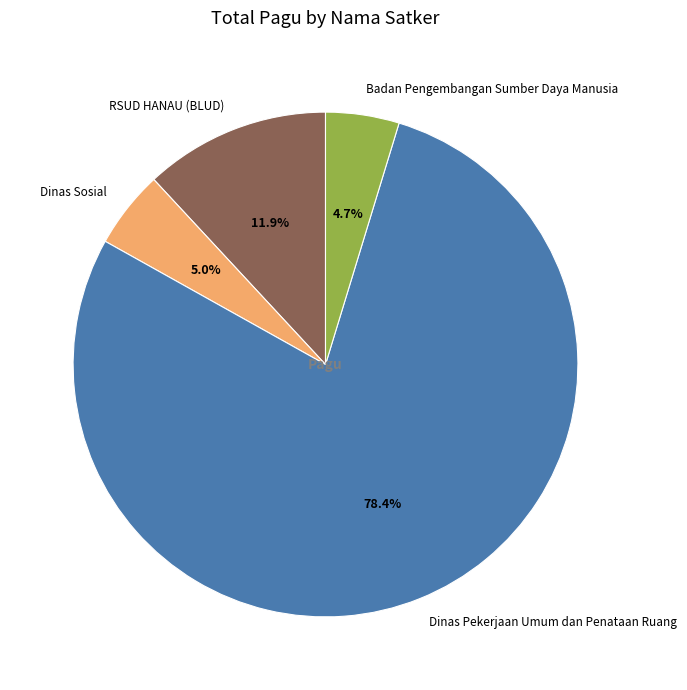

Do Dinas Sosial and Dinas Pekerjaan Umum dan Penataan Ruang together represent more than half of the pie?

Yes